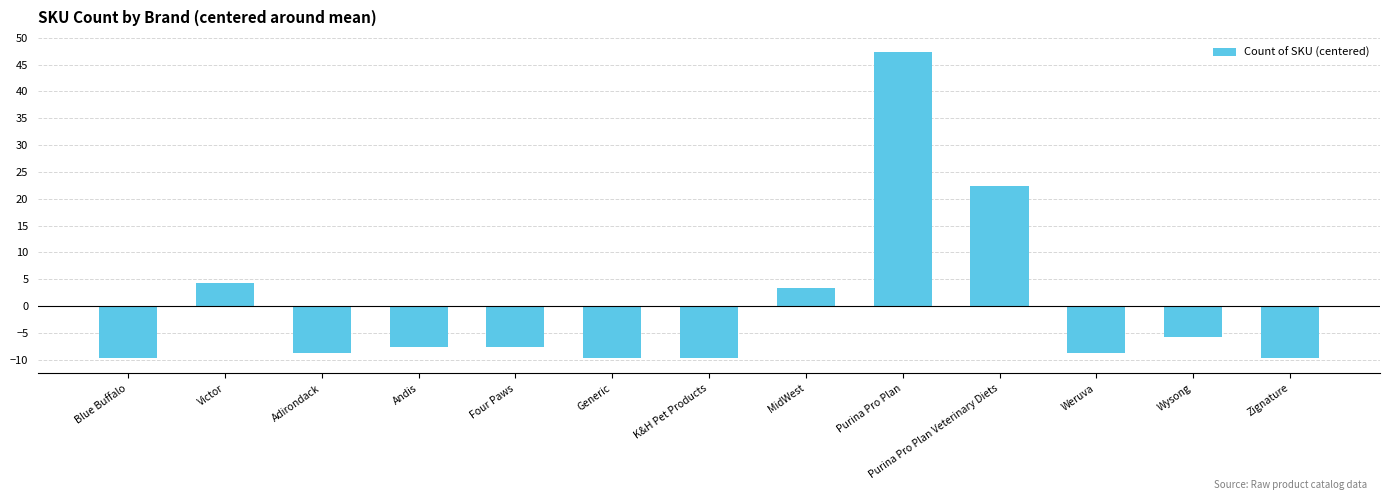

The value at Adirondack is -8.7. True or false?

True